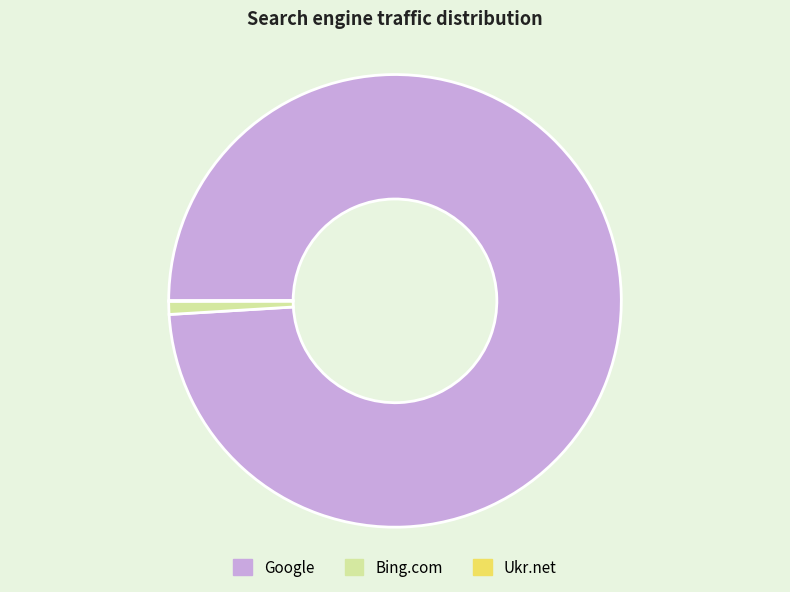

The Google slice represents 99% of the pie. True or false?

True